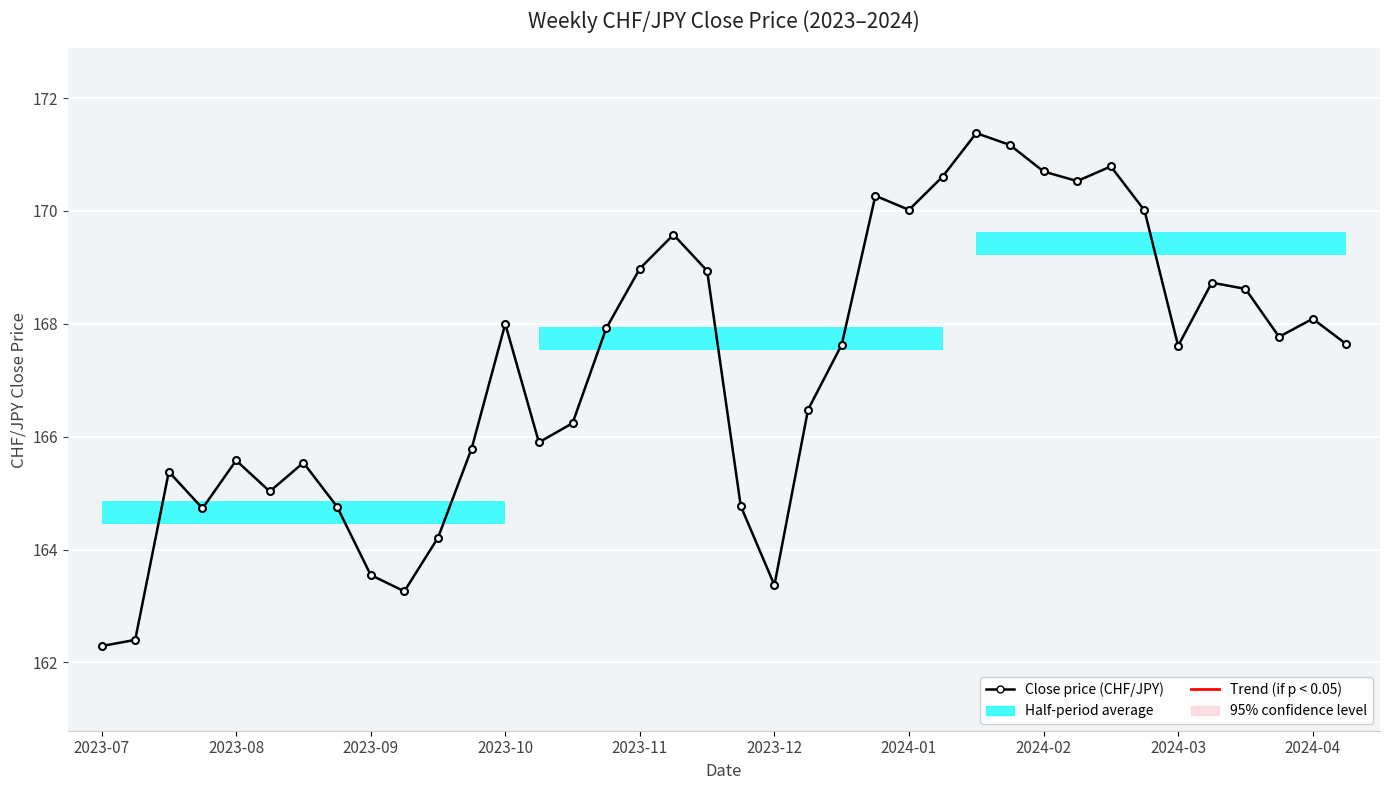

What is the difference between the values at 2023-12 and 2023-11?

5.6